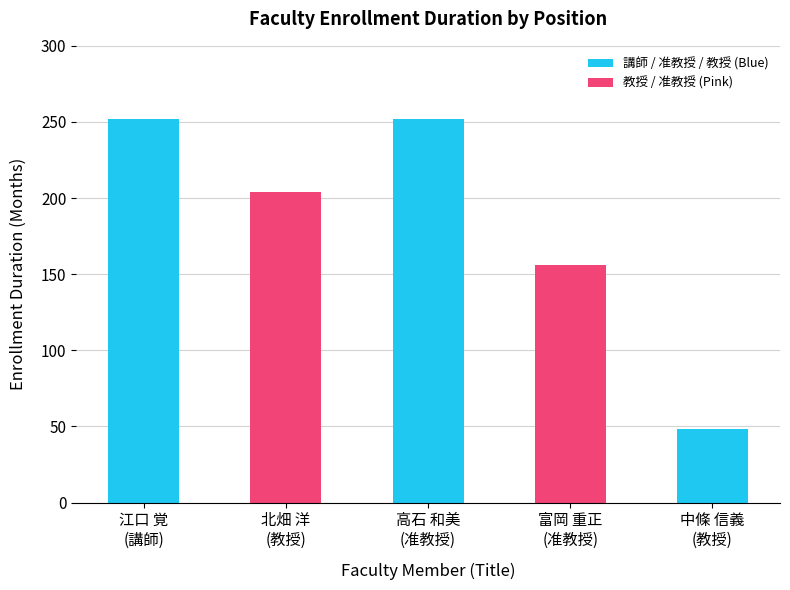

Rank the categories by value from highest to lowest.

江口 覚
(講師), 高石 和美
(准教授), 北畑 洋
(教授), 富岡 重正
(准教授), 中條 信義
(教授)